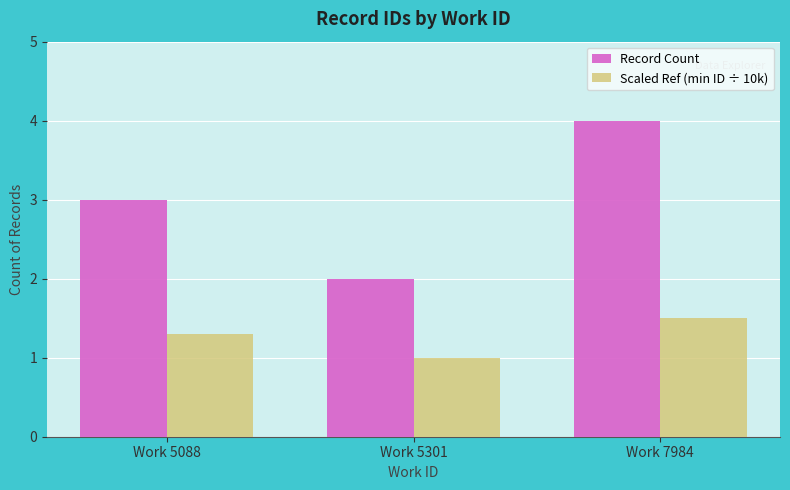

What is the sum of the Record Count values at Work 5301 and Work 7984?

6.0